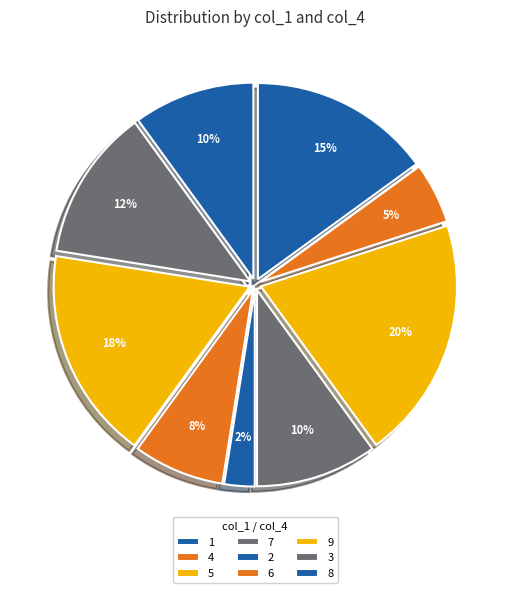

What percentage is the 5 slice, to the nearest percent?

20%